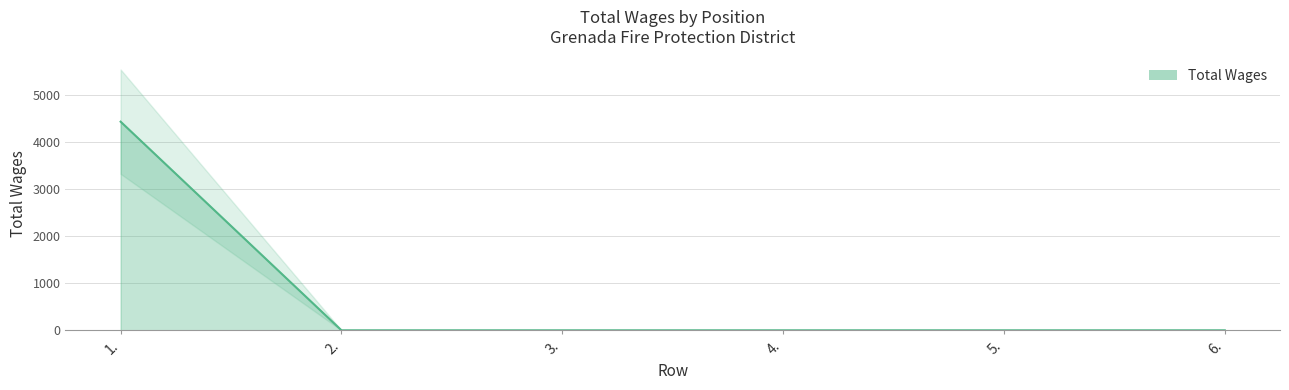

Between 1. and 2., which is larger?

1.